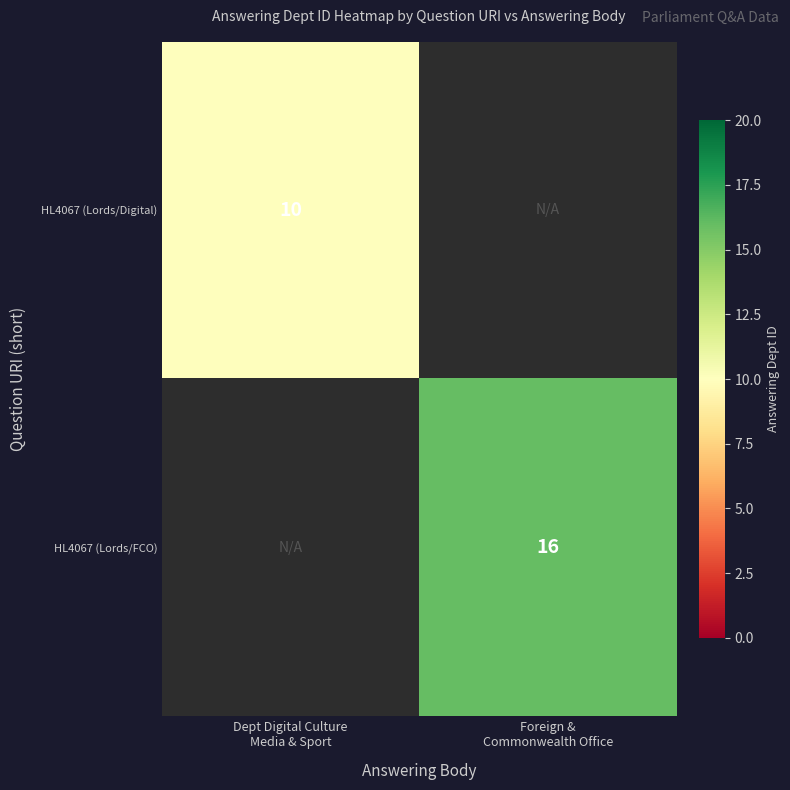

What is the lowest value of the HL4067 (Lords/Digital) series?

10.0